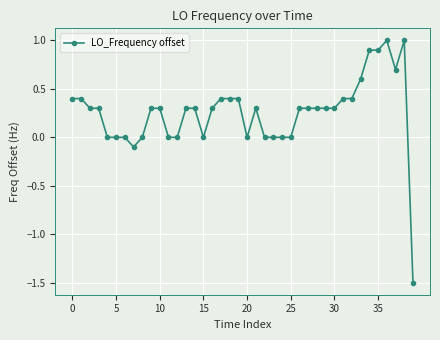

Count the number of categories in the chart.

40